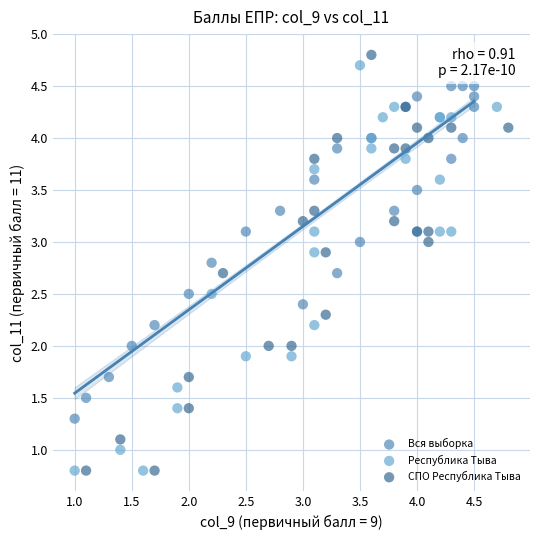

Which series contains the highest Y value?

СПО Республика Тыва